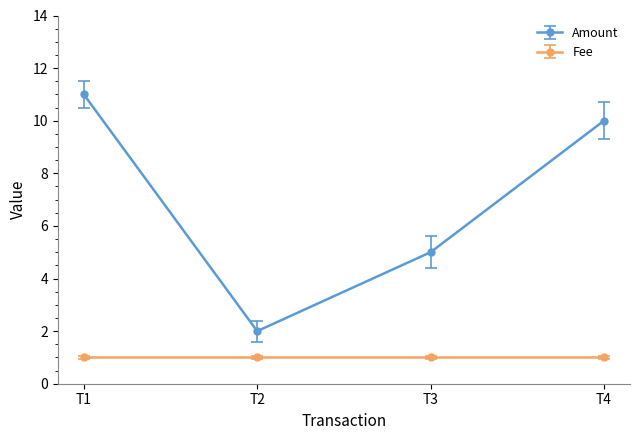

Is this an area chart (filled region under the line)?

No